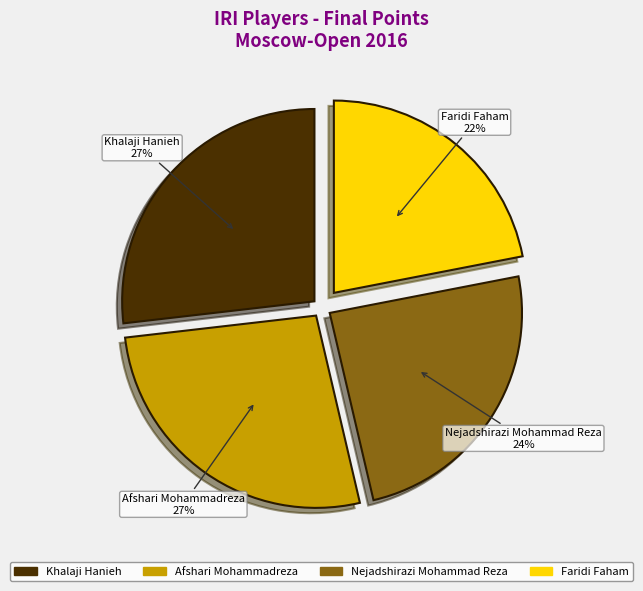

To the nearest percent, what is the average slice percentage?

25%